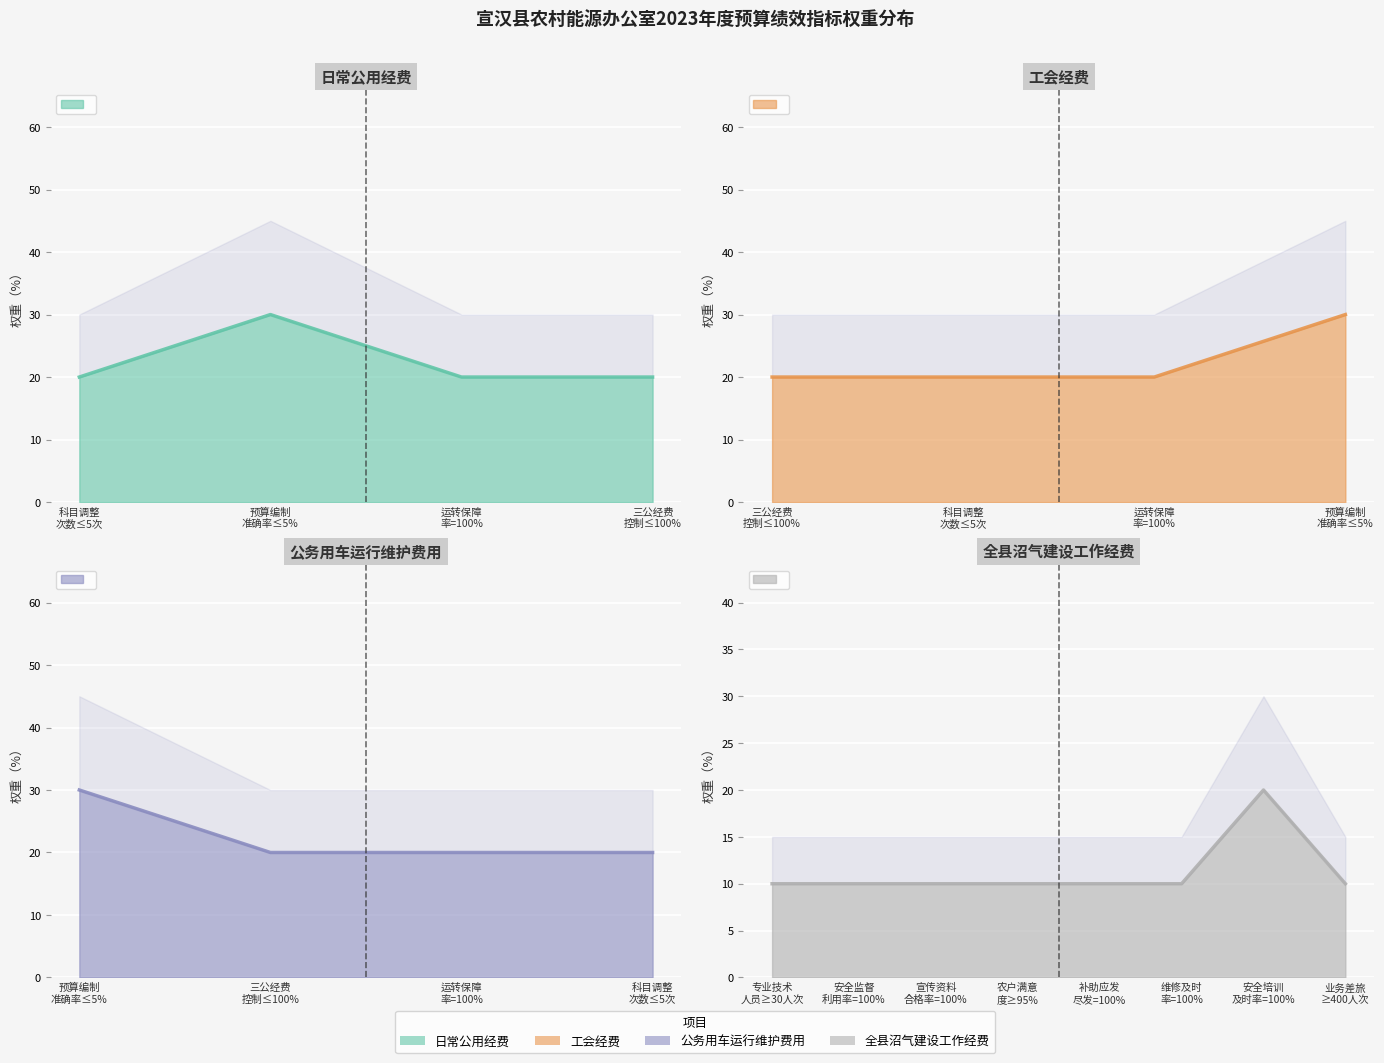

True or false: 公务用车运行维护费用 has more than 2 points higher than both neighbors.

False